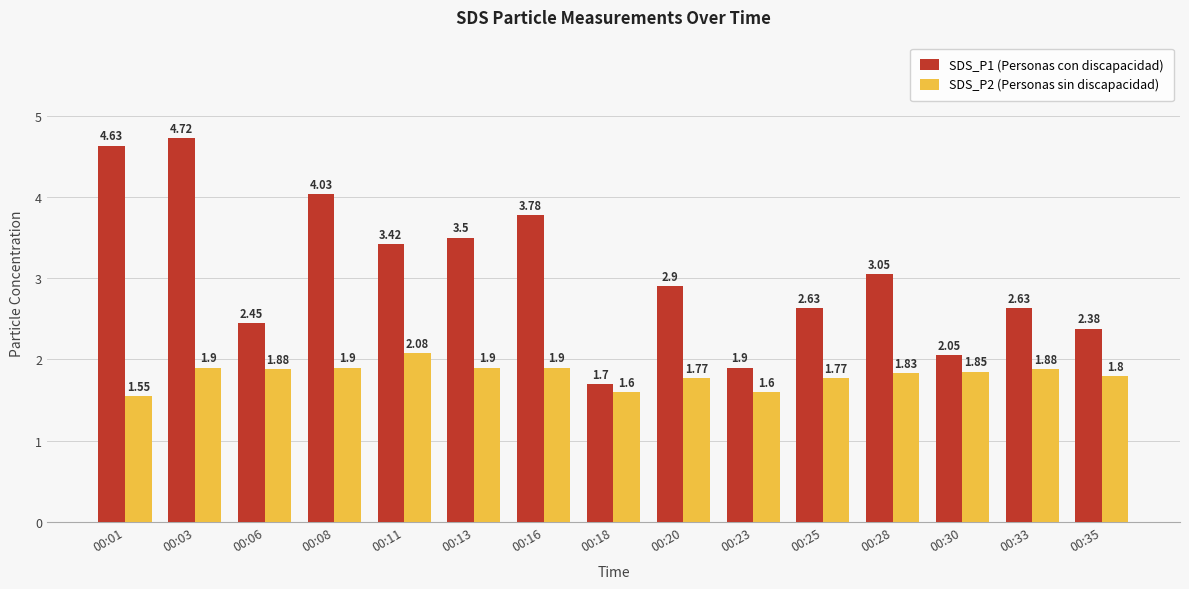

Rank the series at 00:18 from lowest to highest value.

SDS_P2 (Personas sin discapacidad), SDS_P1 (Personas con discapacidad)